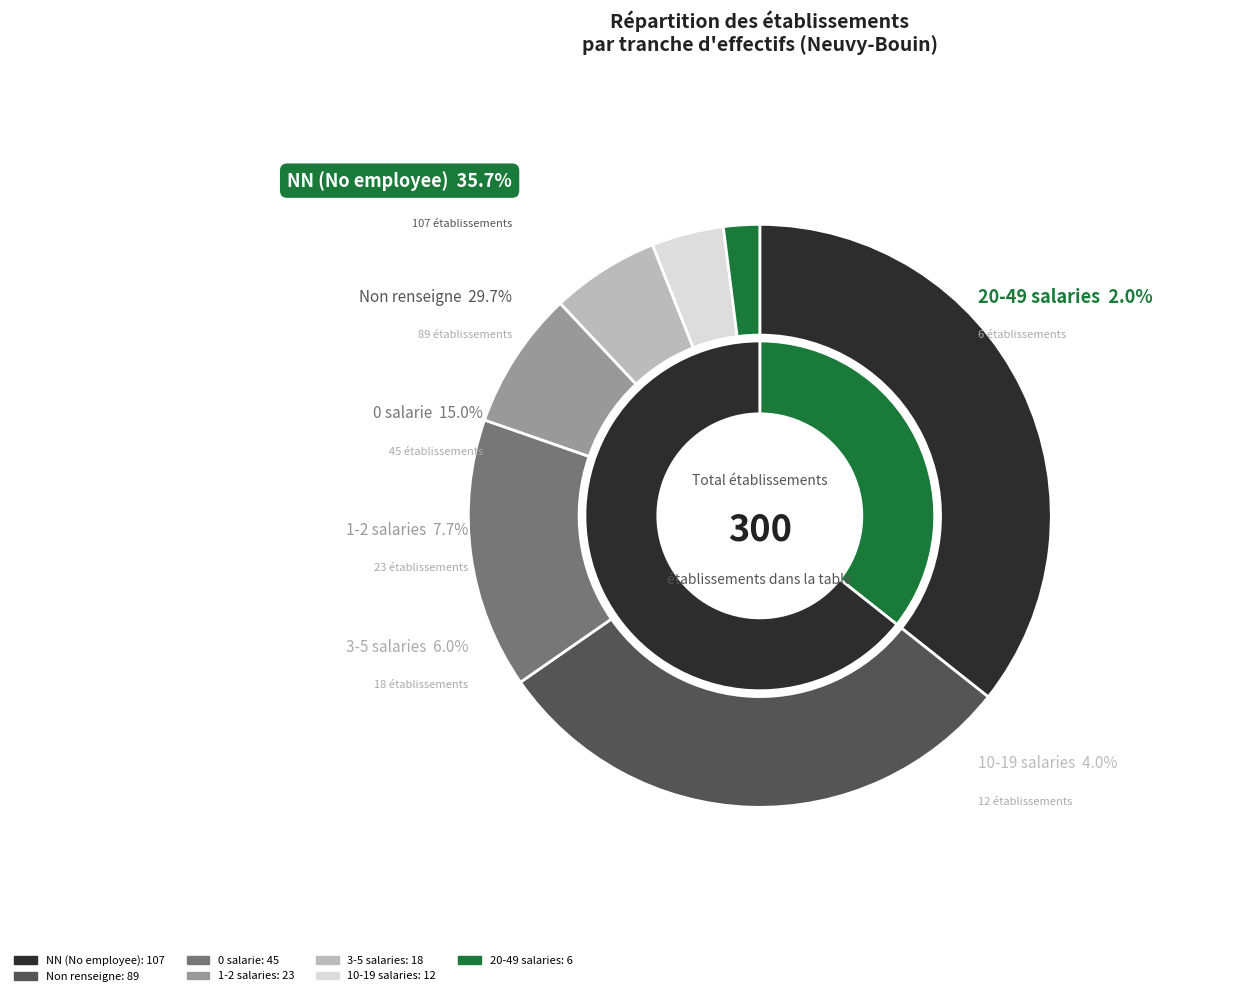

To the nearest percent, what portion does 00 represent?

15%